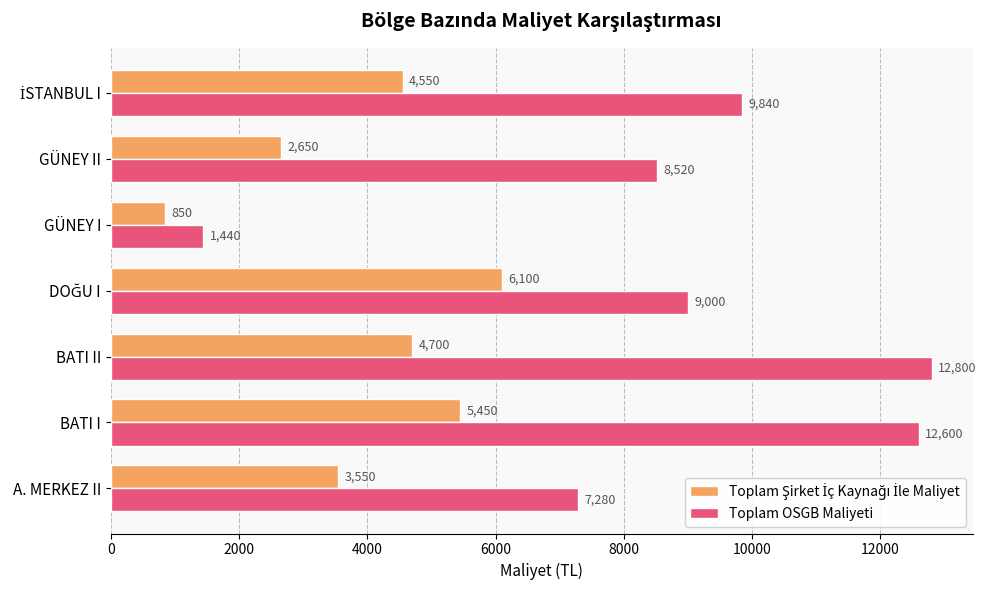

Which series has the largest range (max minus min)?

Toplam OSGB Maliyeti